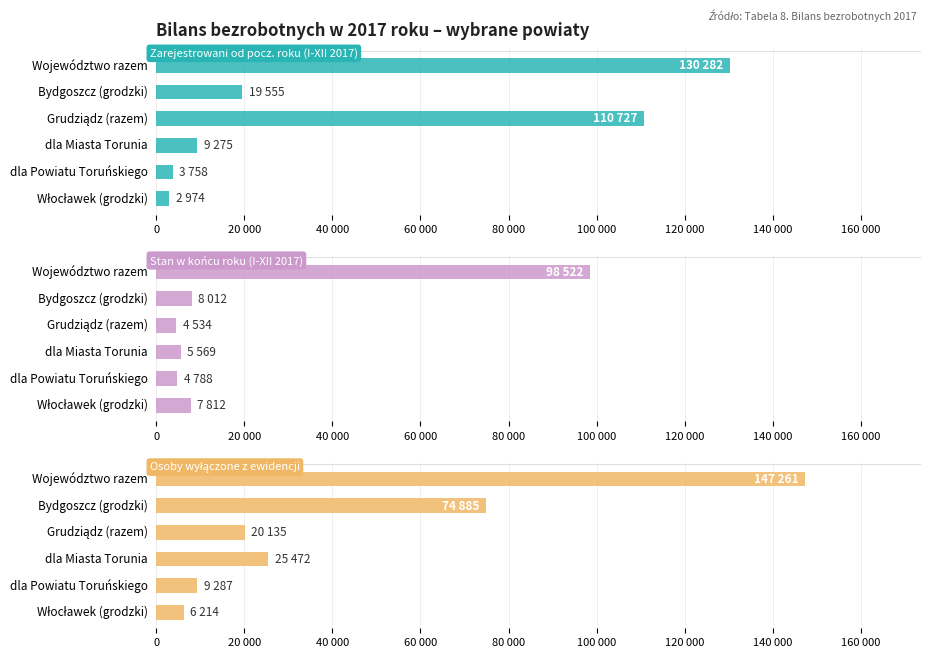

Rank the series at dla Powiatu Toruńskiego from highest to lowest value.

Osoby wyłączone z ewidencji, Stan w końcu roku (I-XII 2017), Zarejestrowani od pocz. roku (I-XII 2017)